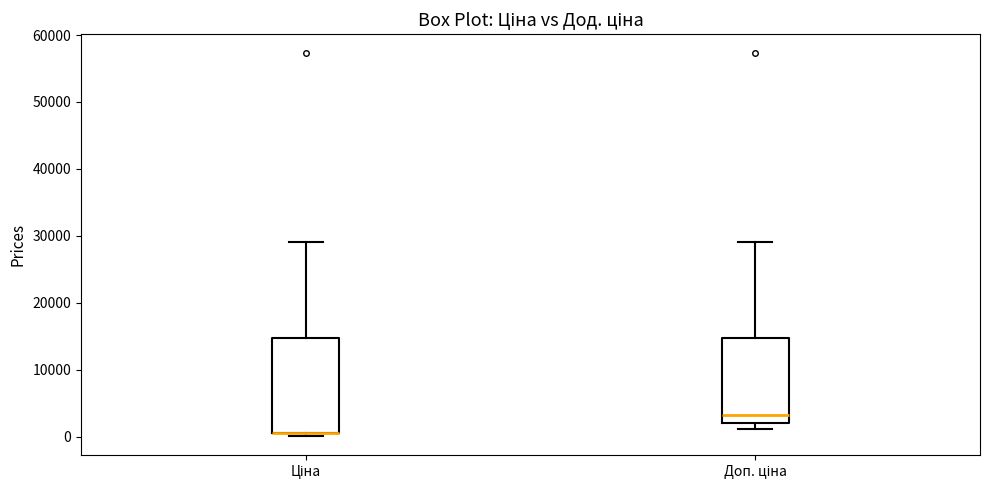

Where is the lower edge of the box for Доп. ціна on the y-axis? The values are not printed on the chart, so give them approximately, as read against the axis.

2000